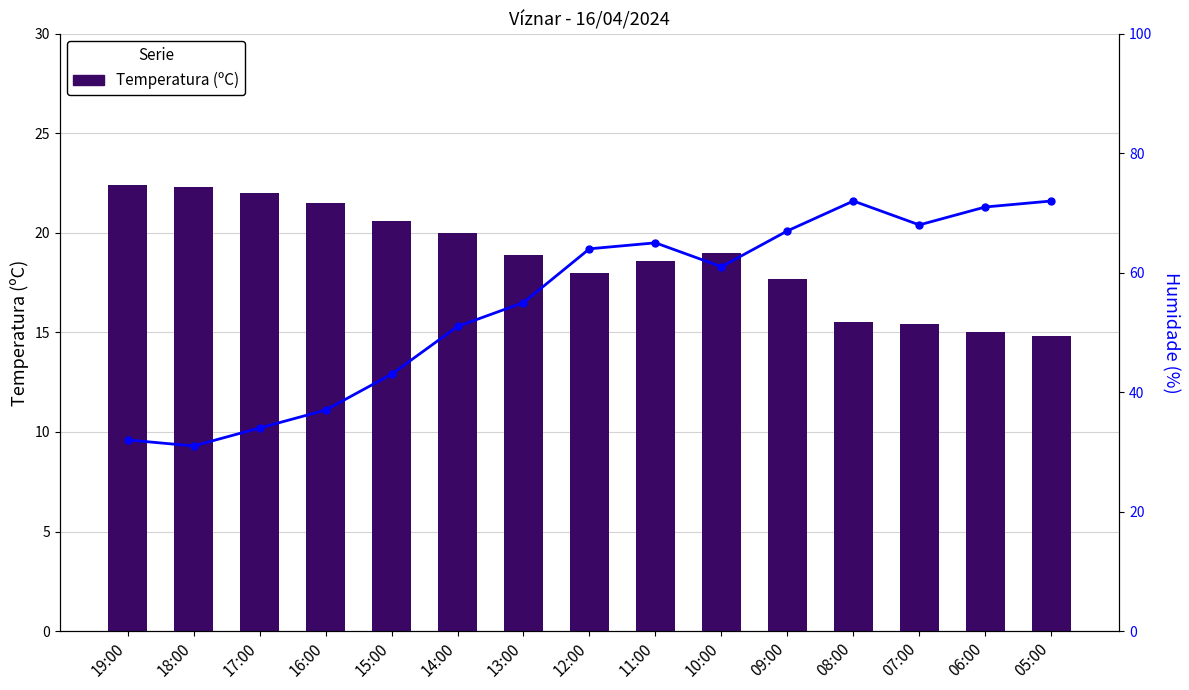

At which label does Humidade (%) reach its peak?

08:00